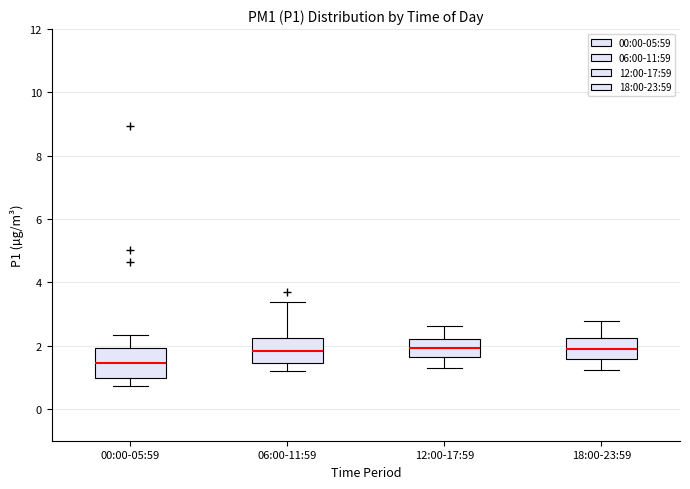

Where is the lower edge of the box for 06:00-11:59 on the y-axis? The values are not printed on the chart, so give them approximately, as read against the axis.

1.4